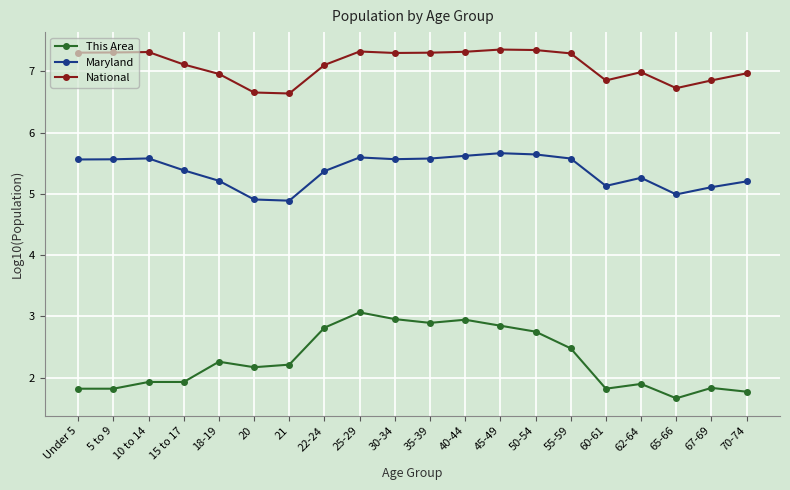

What is the sum of all This Area values?

45.9